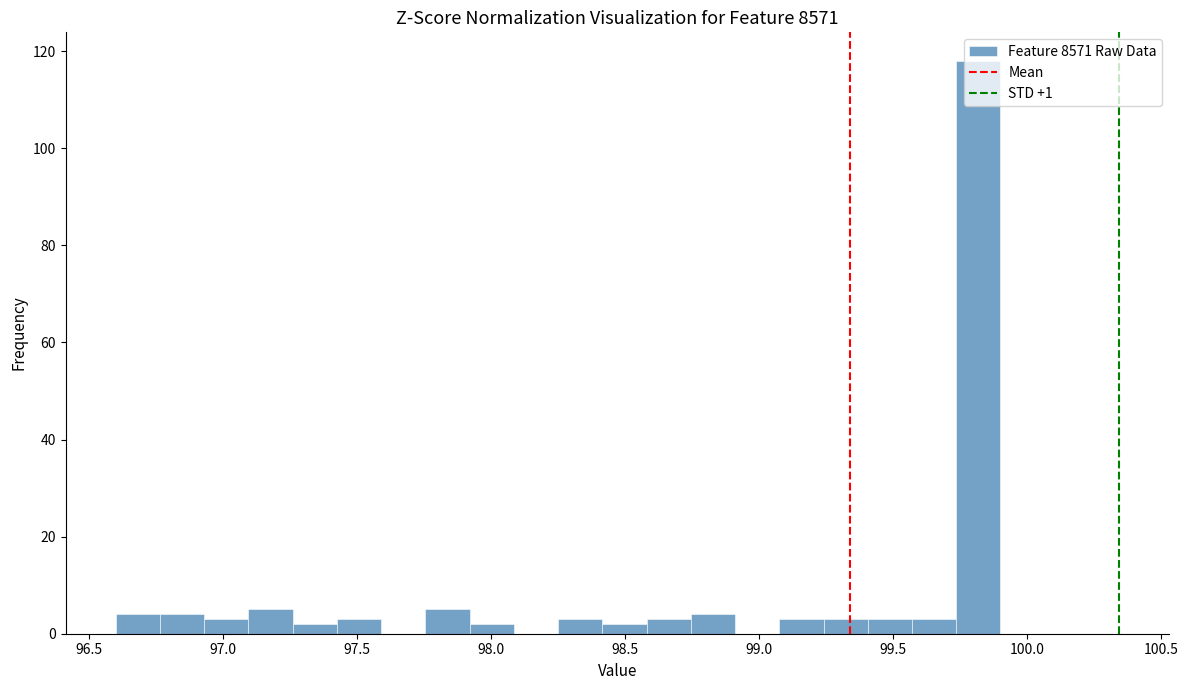

Read against the x-axis, roughly where is the centre of the tallest bar?

99.80